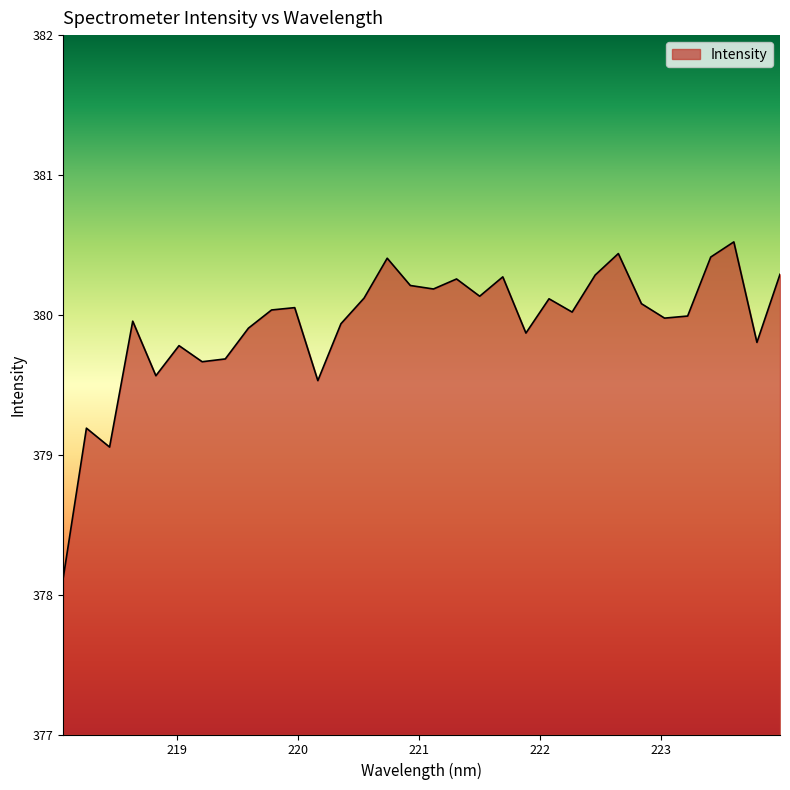

What is the smallest value displayed?

378.1